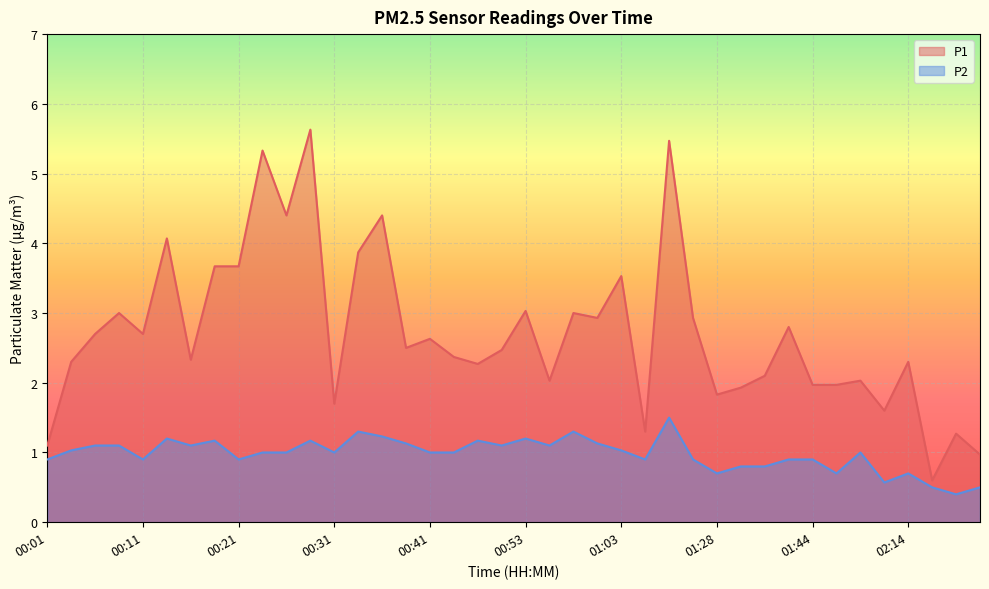

True or false: P1 has a value of 3.4 at 00:51.

False